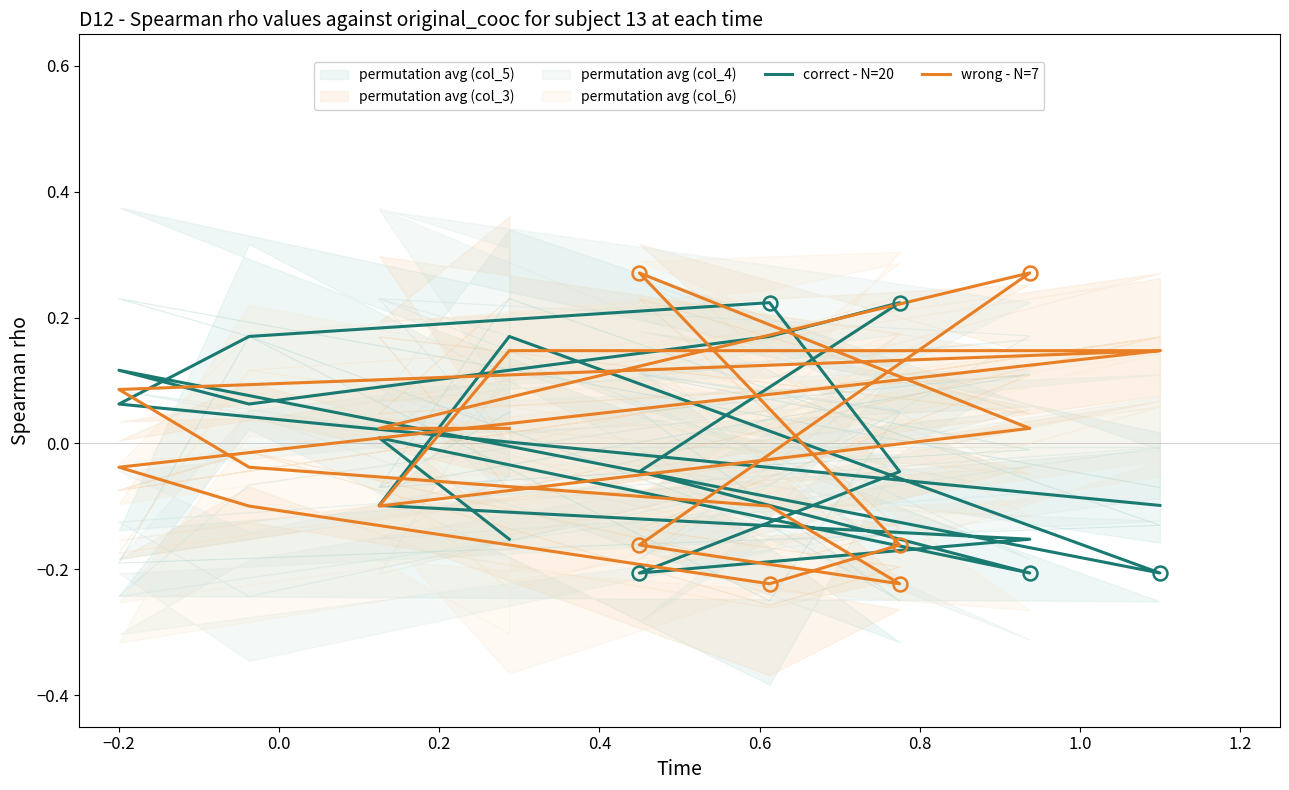

At which category does col_05 reach its first local valley?

−0.2